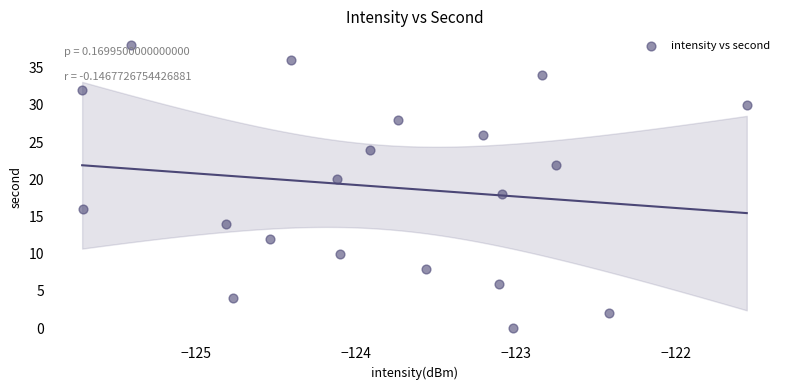

What is the range of Y values (max minus min)?

38